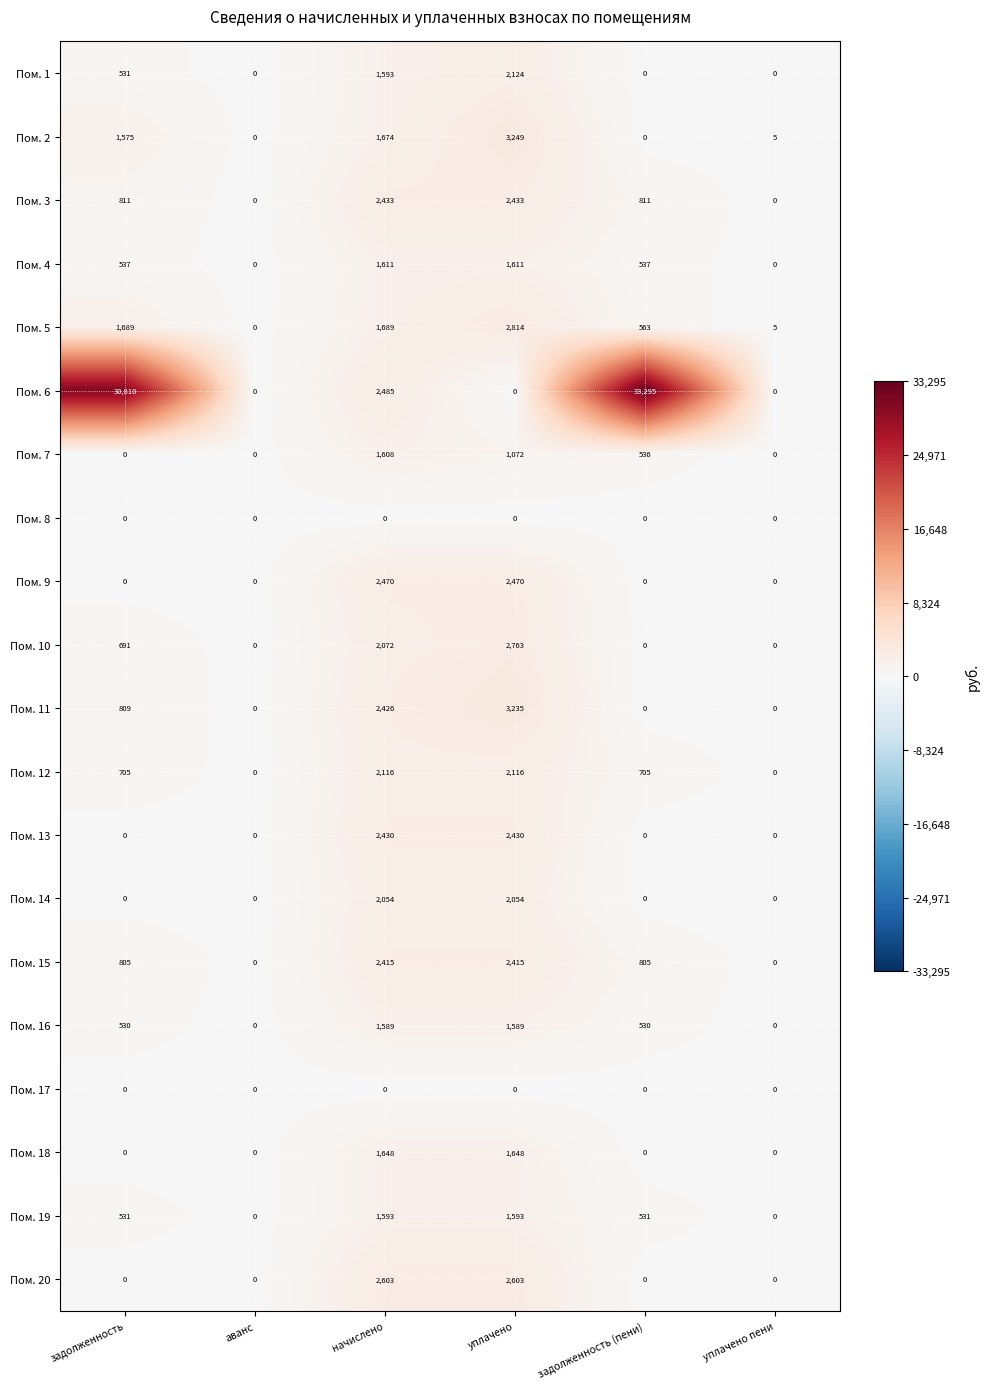

How many data points in Пом. 2 are less than 1575?

3